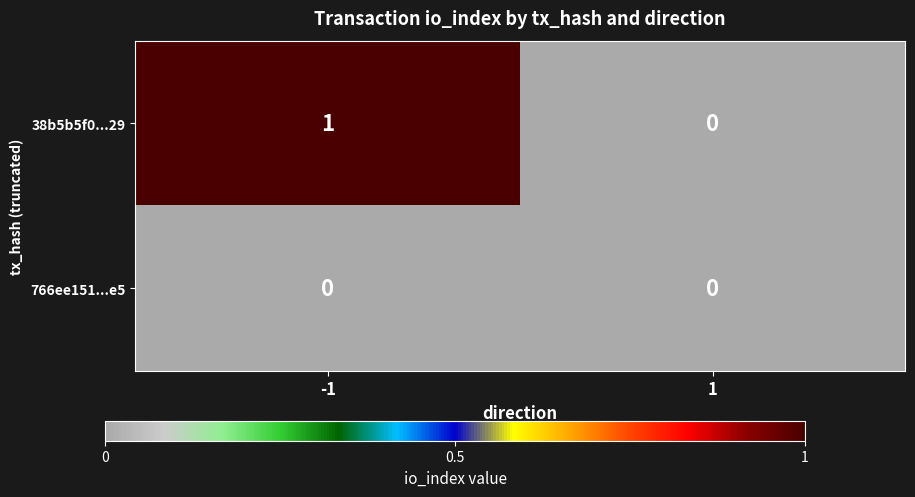

Reading left to right, list all the values displayed in this chart.

38b5b5f0...29: -1=1	1=0
766ee151...e5: -1=0	1=0